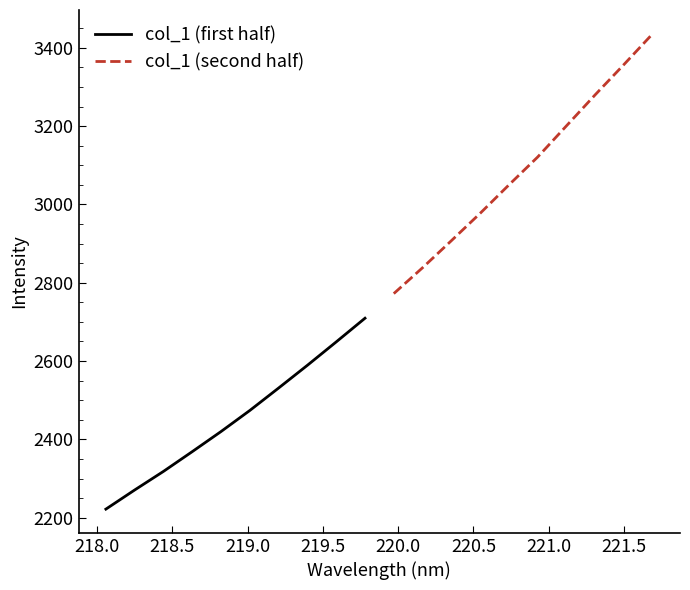

Which series has the largest range (max minus min)?

col_1 (second half)